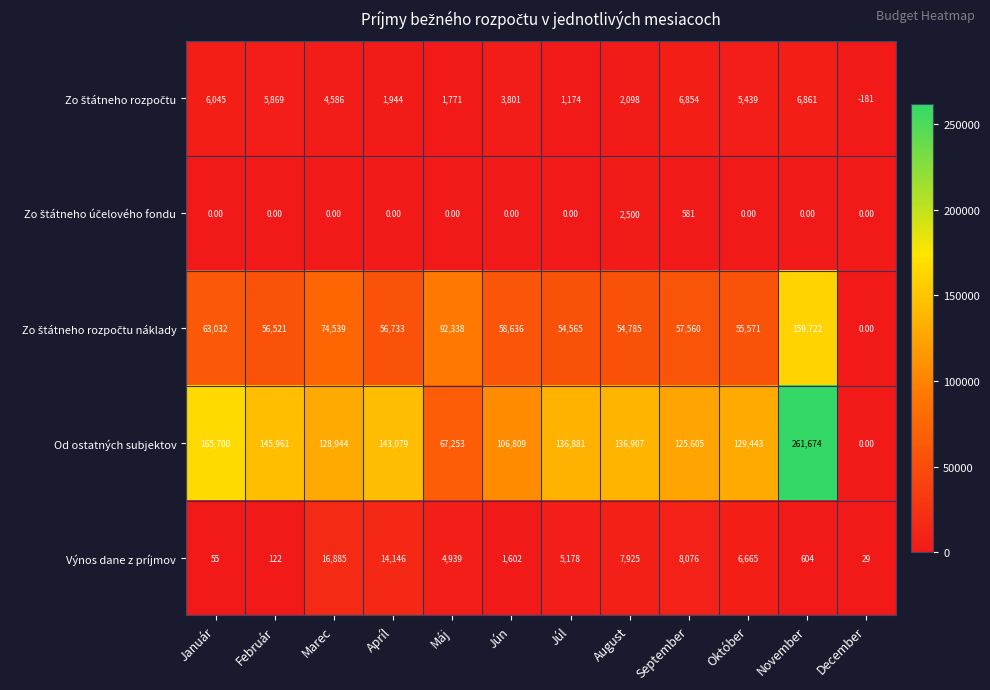

What is the difference between the highest and lowest values at August?

134809